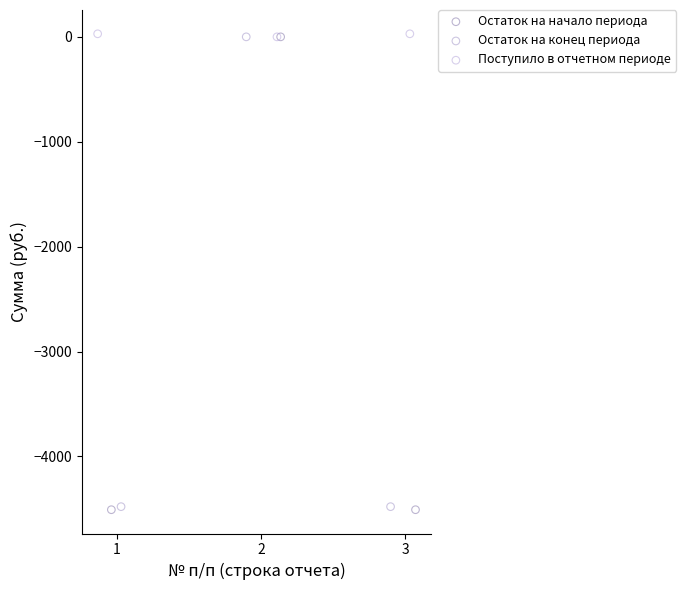

Which series has the largest Y range (max minus min)?

Остаток на начало периода